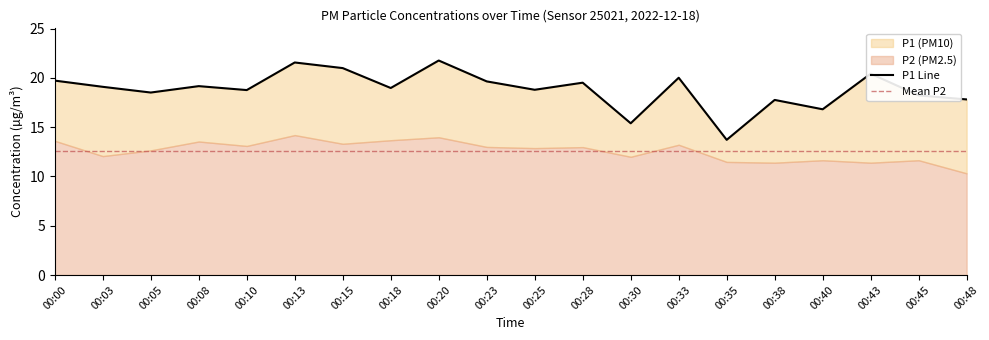

What is the difference between the values at 00:05 and 00:43?

1.9